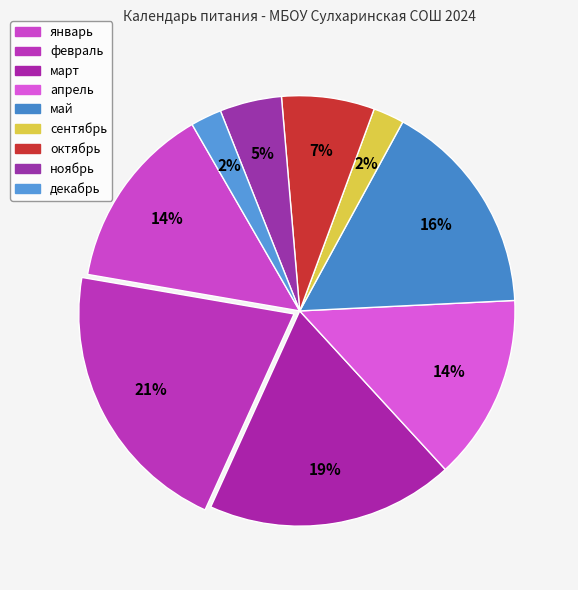

How many segments does this pie chart have?

9